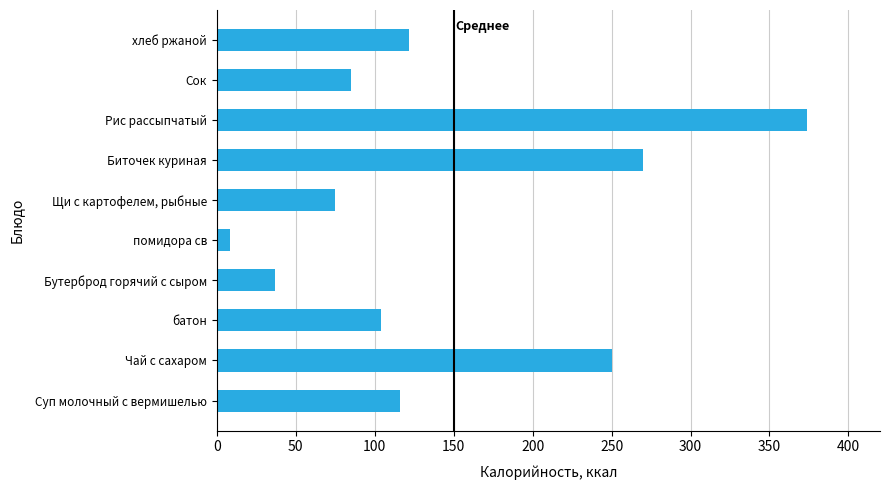

What is the sum of the values at Рис рассыпчатый and Суп молочный с вермишелью?

490.0